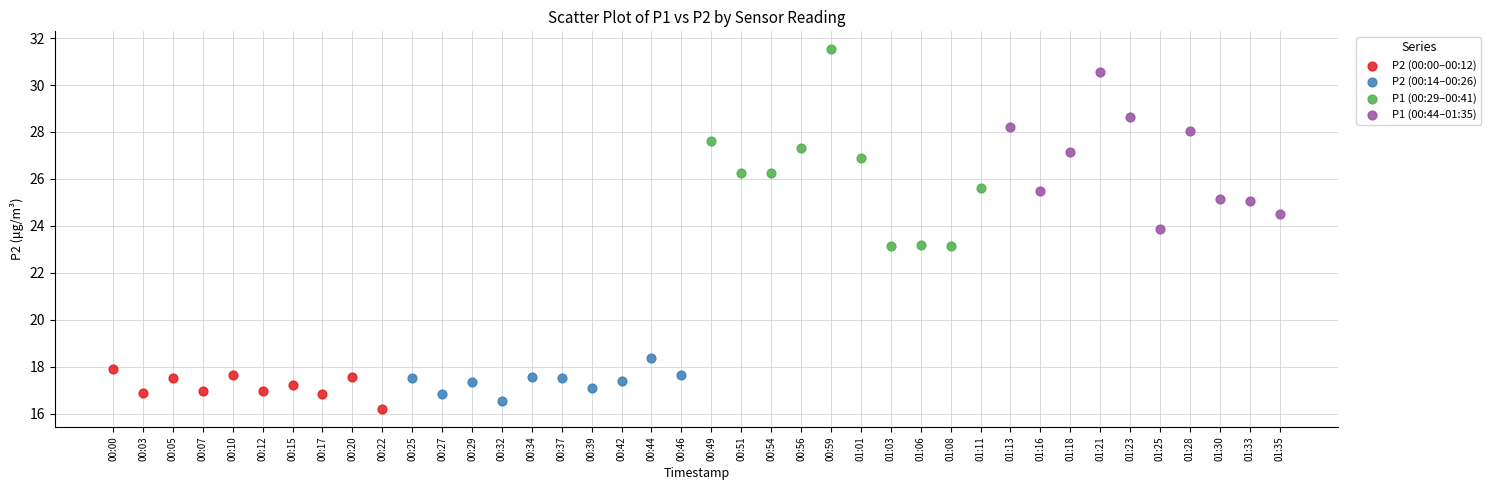

Which series contains the highest Y value?

P1 (00:29–00:41)